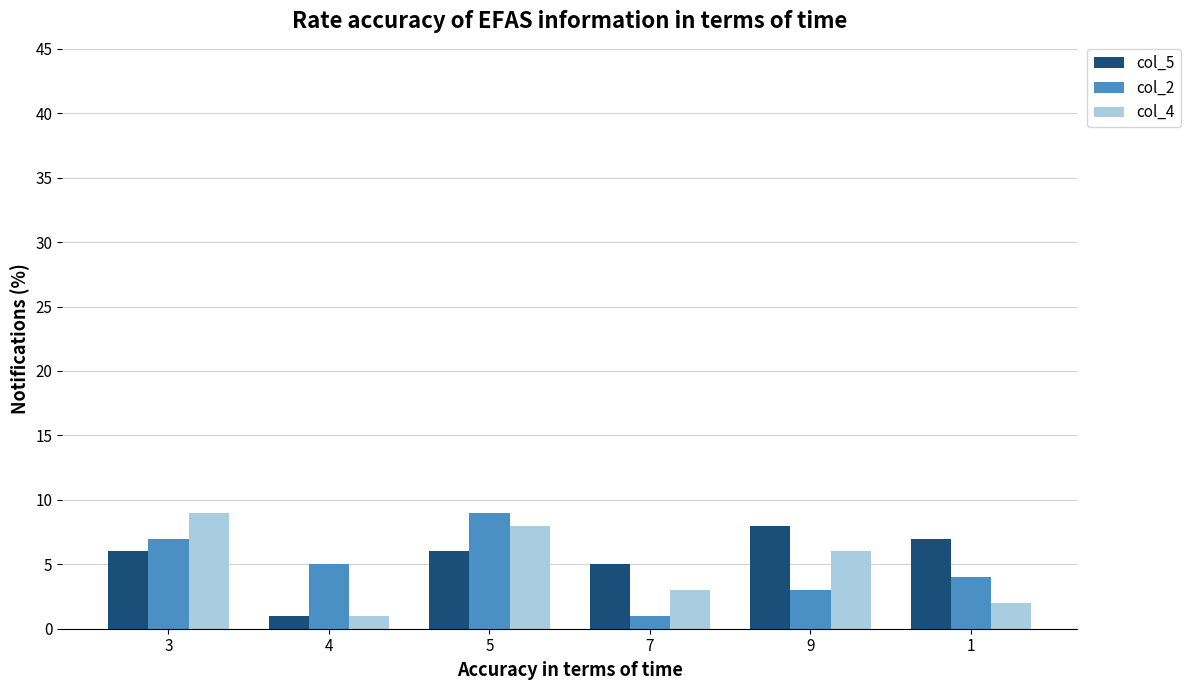

True or false: col_4 has a value of 5 at 7.

False